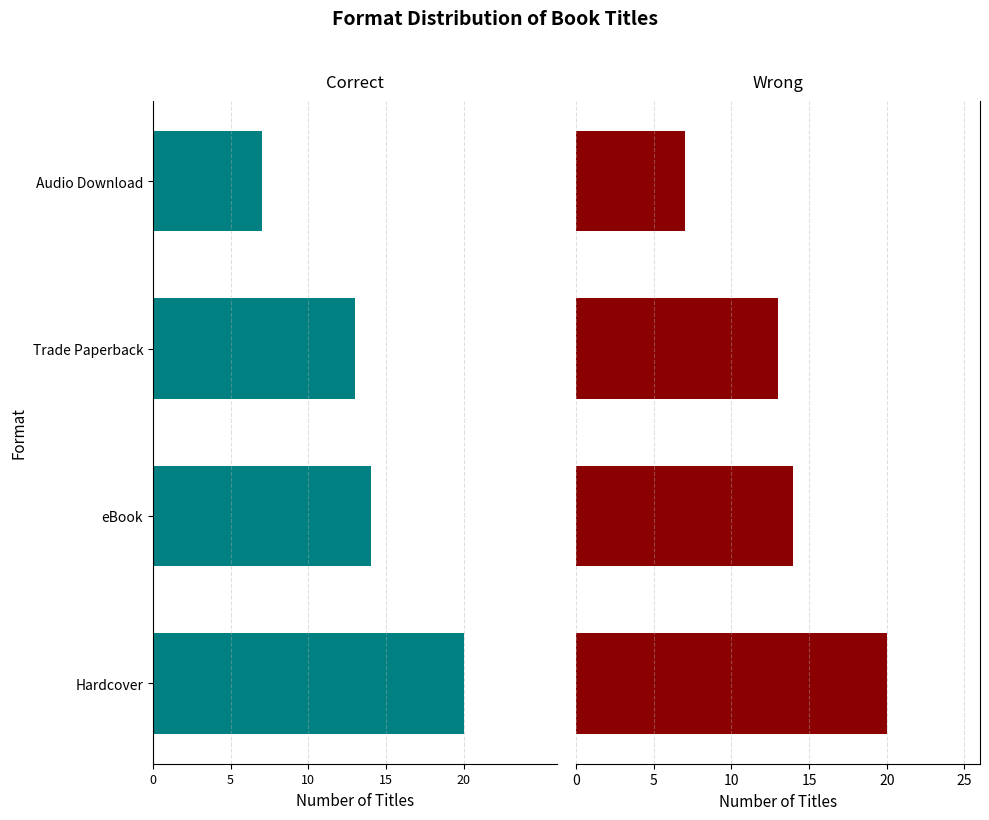

Count the number of categories in the chart.

4